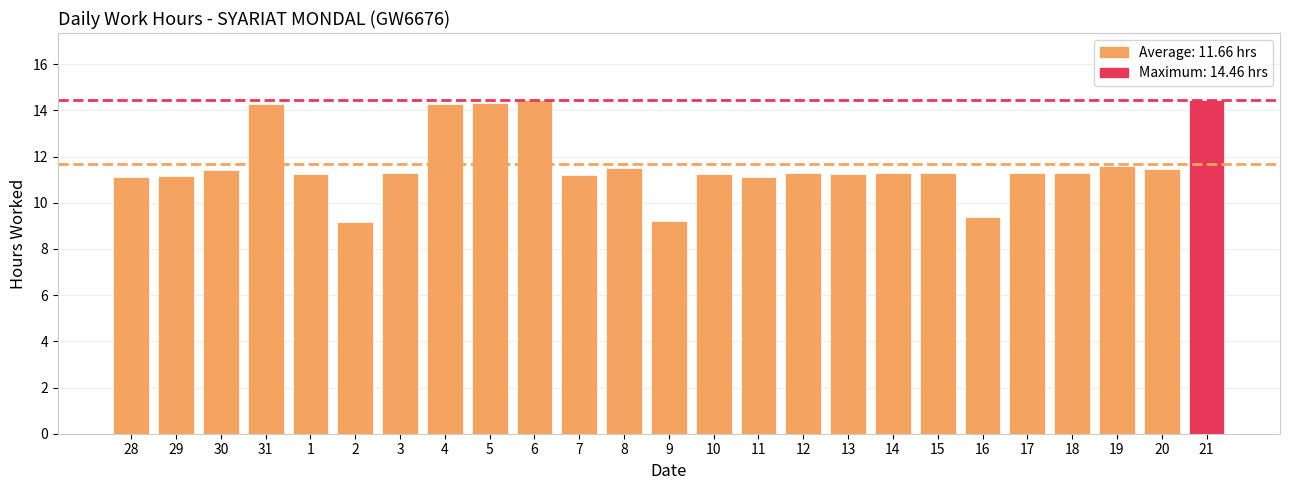

What is the ratio of the value at 20 to the value at 13?

1.0